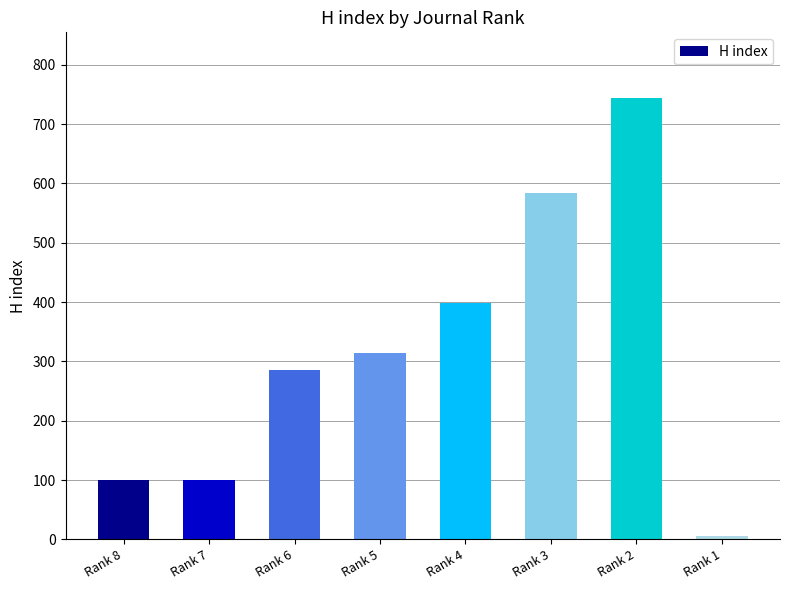

Where is the data nearest to the value 374?

Rank 4